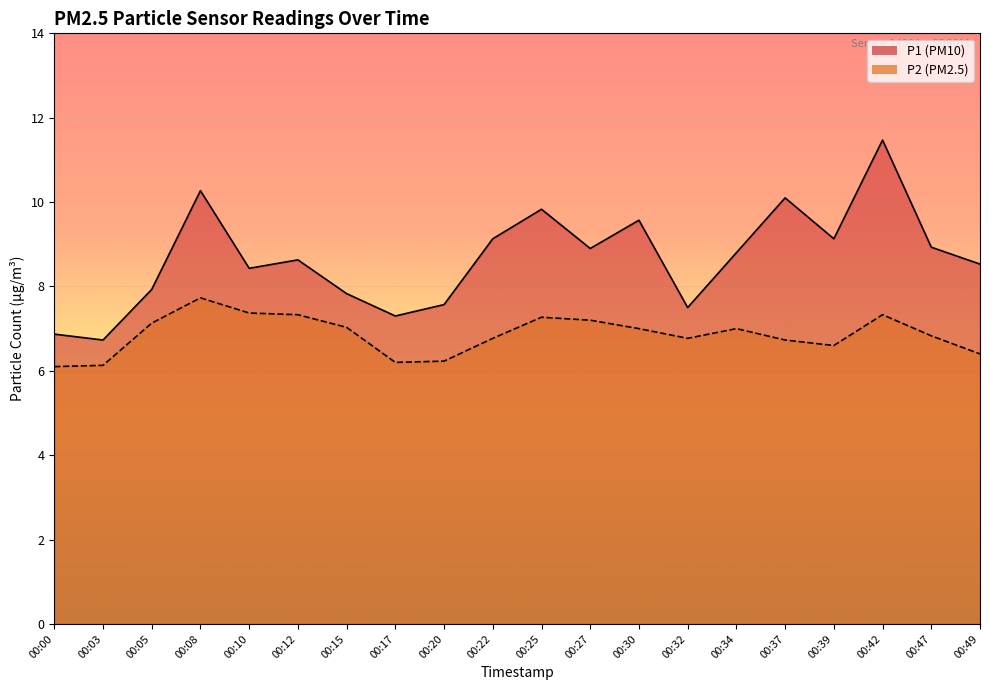

Which series has the largest total across all categories?

P1